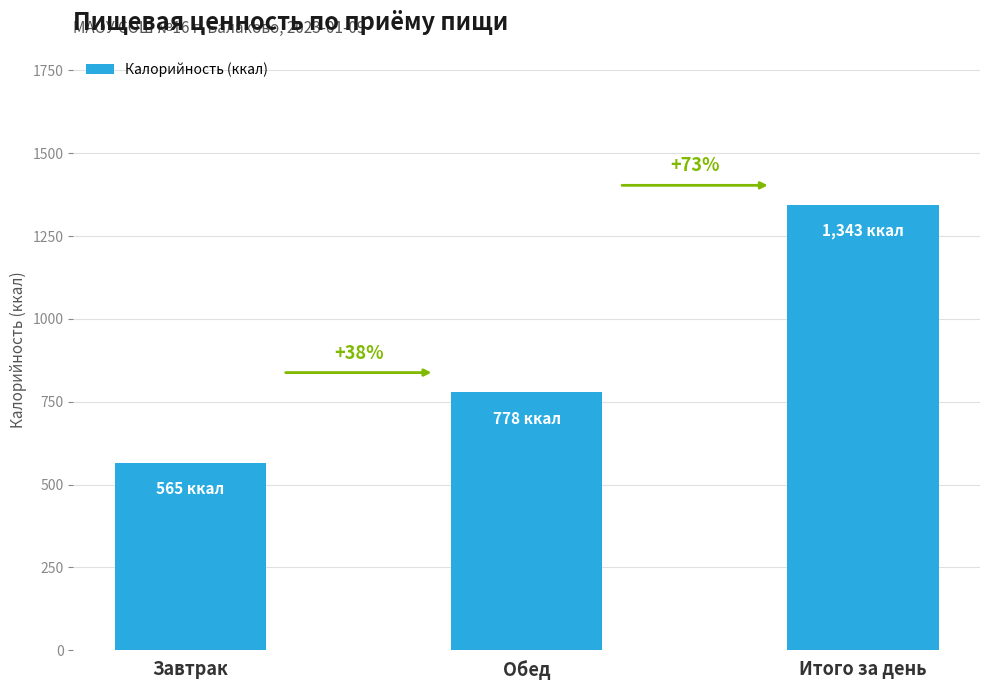

What is the approximate value at Завтрак, to the nearest 10?

560